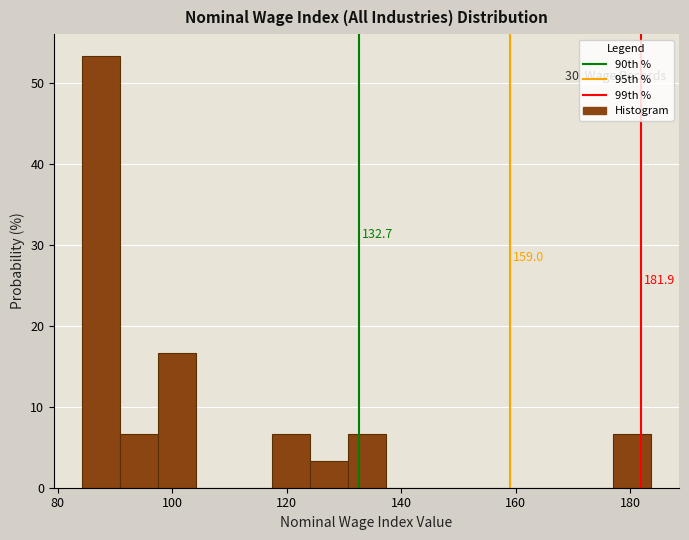

Read against the x-axis, roughly where is the centre of the tallest bar?

88